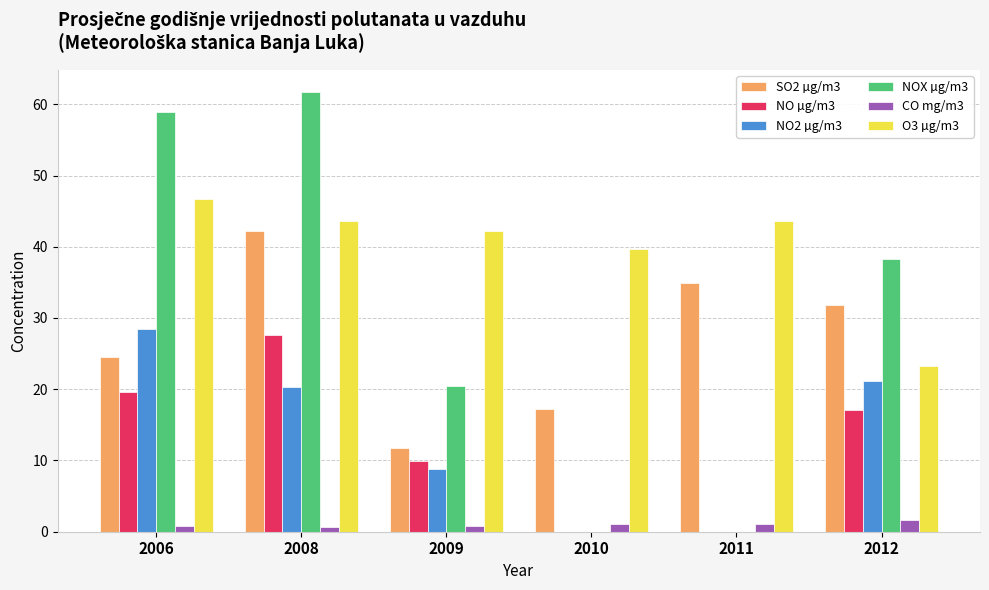

At which category is the sum across all series the highest?

2008